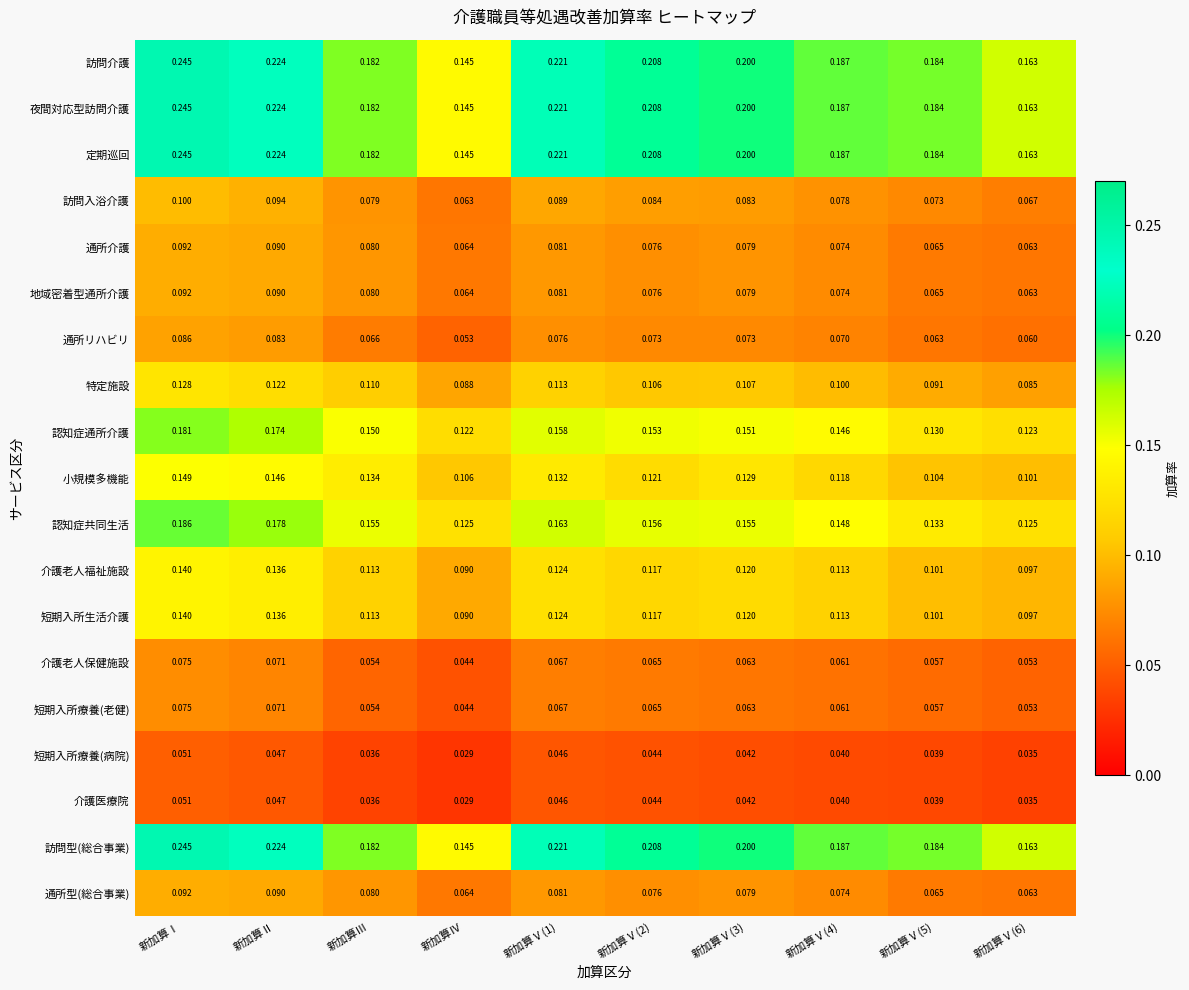

At which category is the sum across all series the highest?

新加算Ⅰ